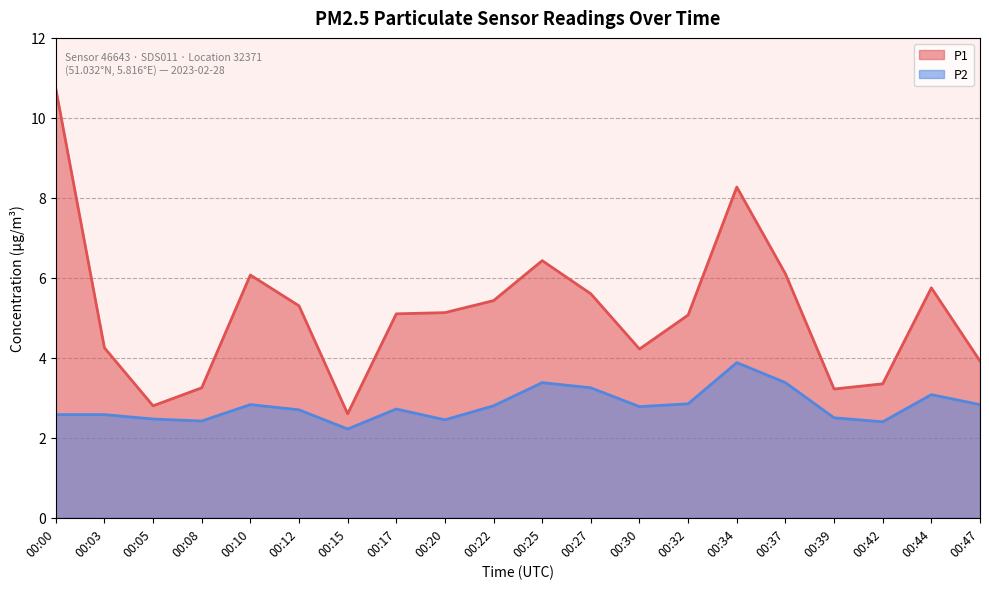

Which series changed the most between 00:32 and 00:42?

P1